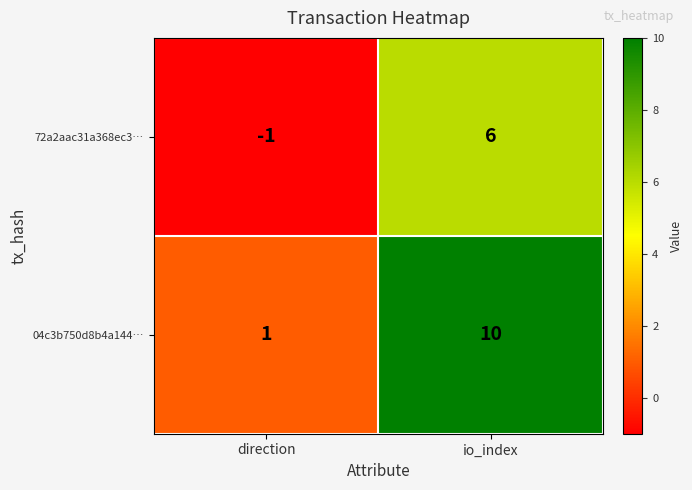

Read the 72a2aac31a368ec3… value at io_index.

6